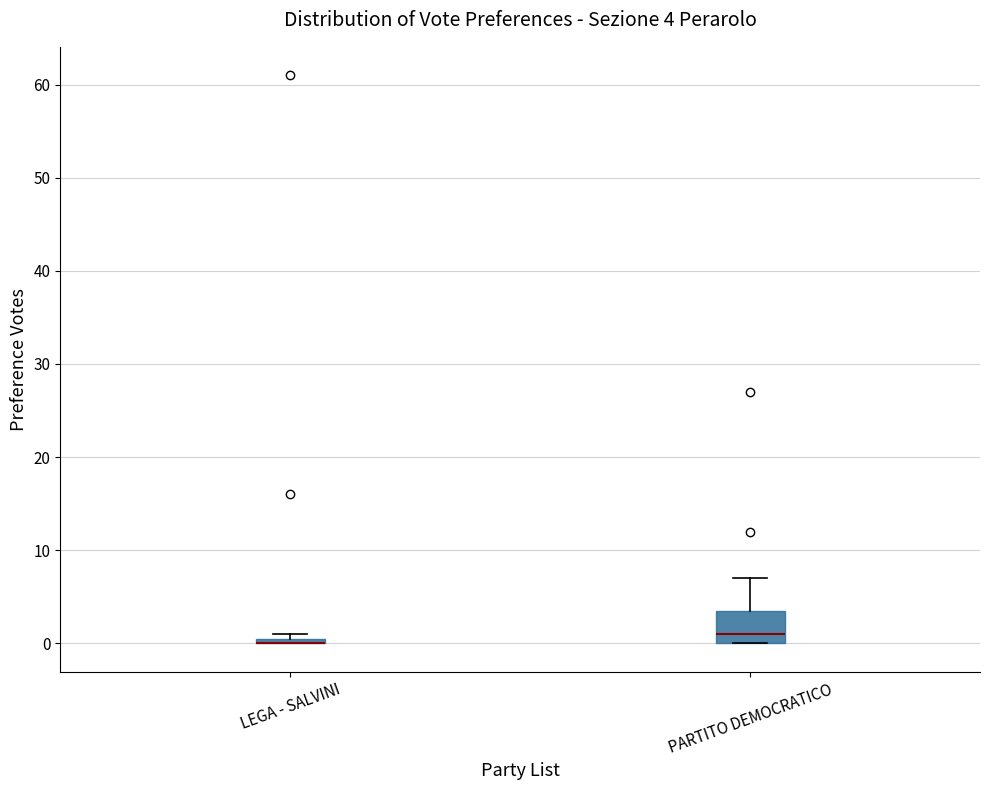

Comparing the boxes themselves (not the whiskers), which one is the tallest?

PARTITO DEMOCRATICO